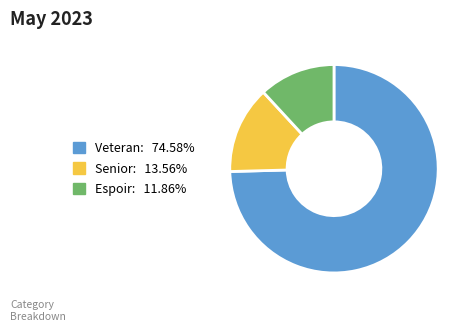

Which category has the biggest portion of the pie?

Veteran